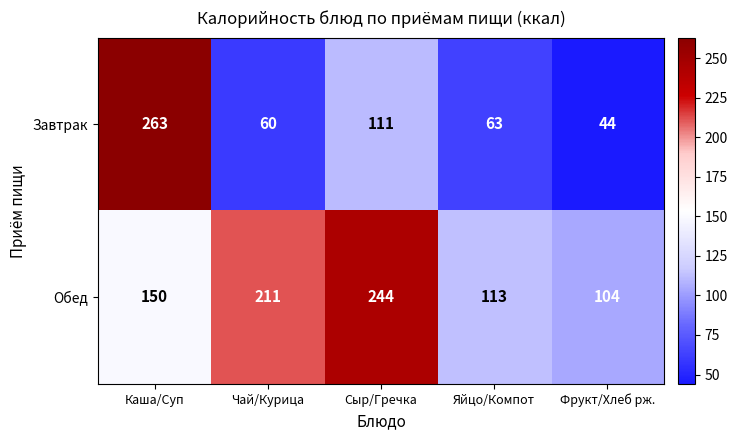

How many distinct data groups are displayed?

2